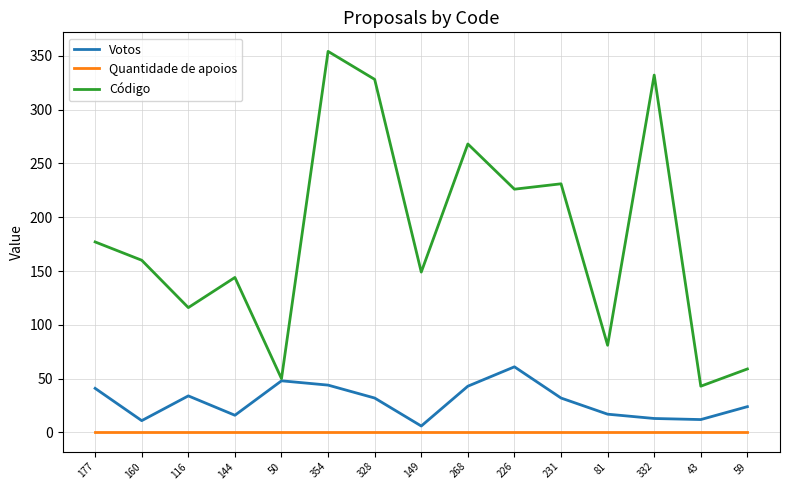

At which category does the chart reach its peak across all series?

354